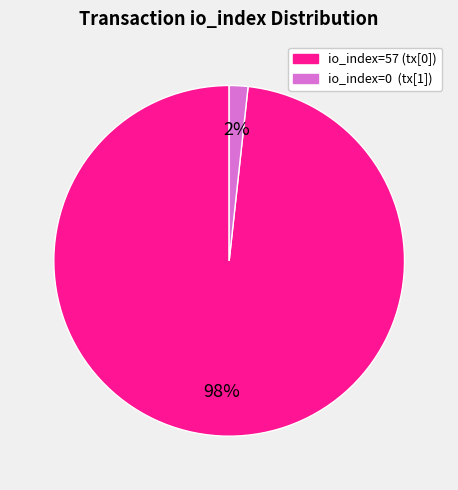

Count the number of slices in the pie.

2